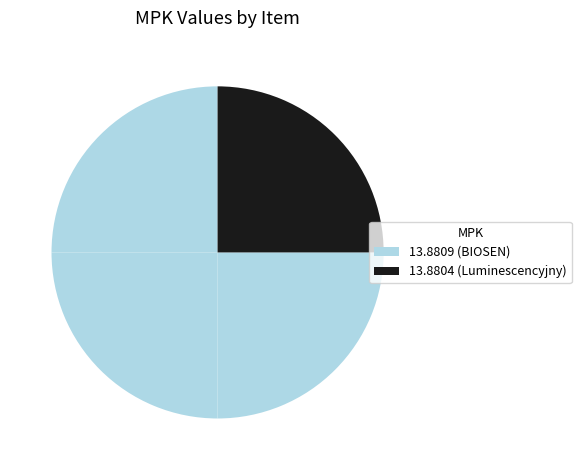

To the nearest percent, what is the average slice percentage?

25%